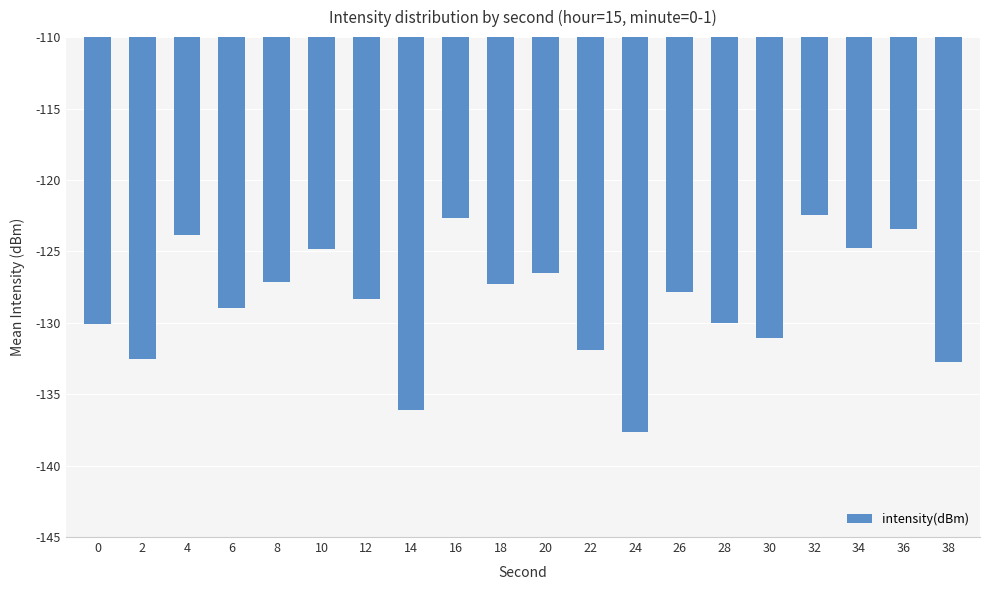

What is the value of the 1st bar from the left?

-130.1